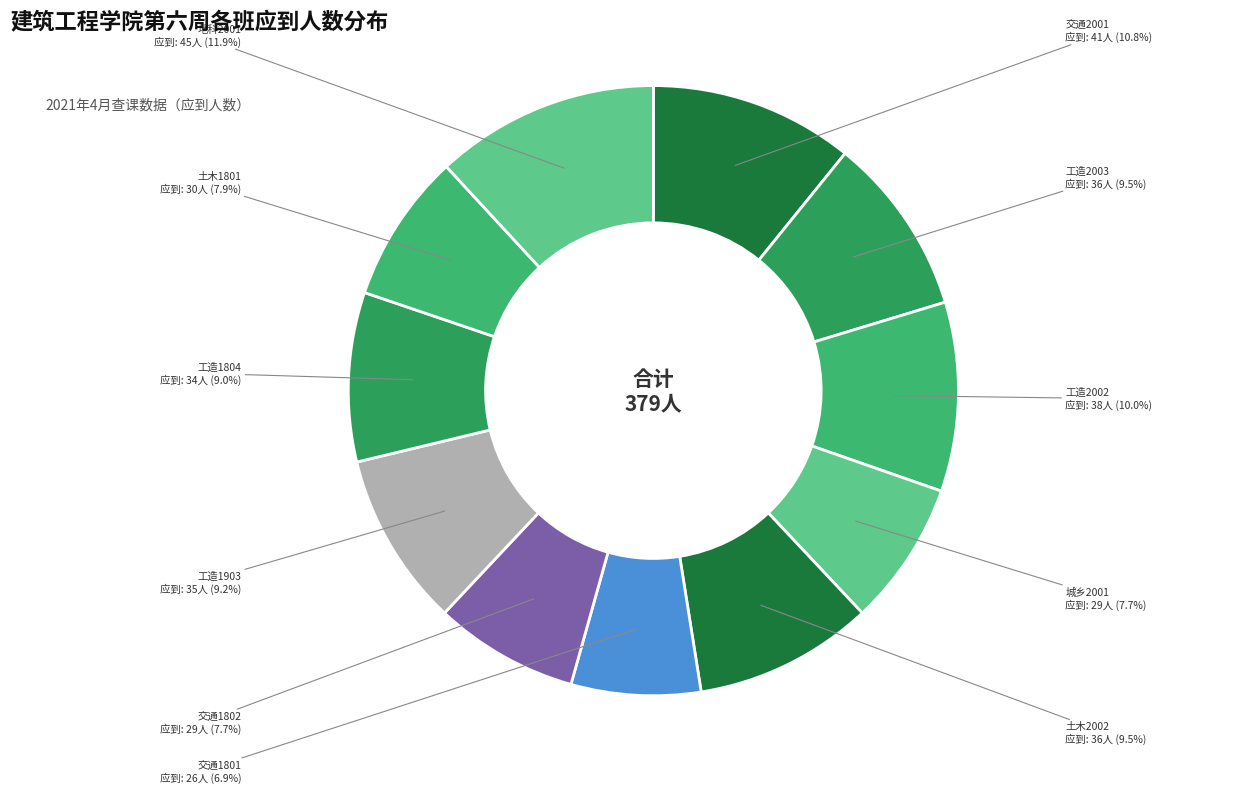

Count the number of slices in the pie.

11